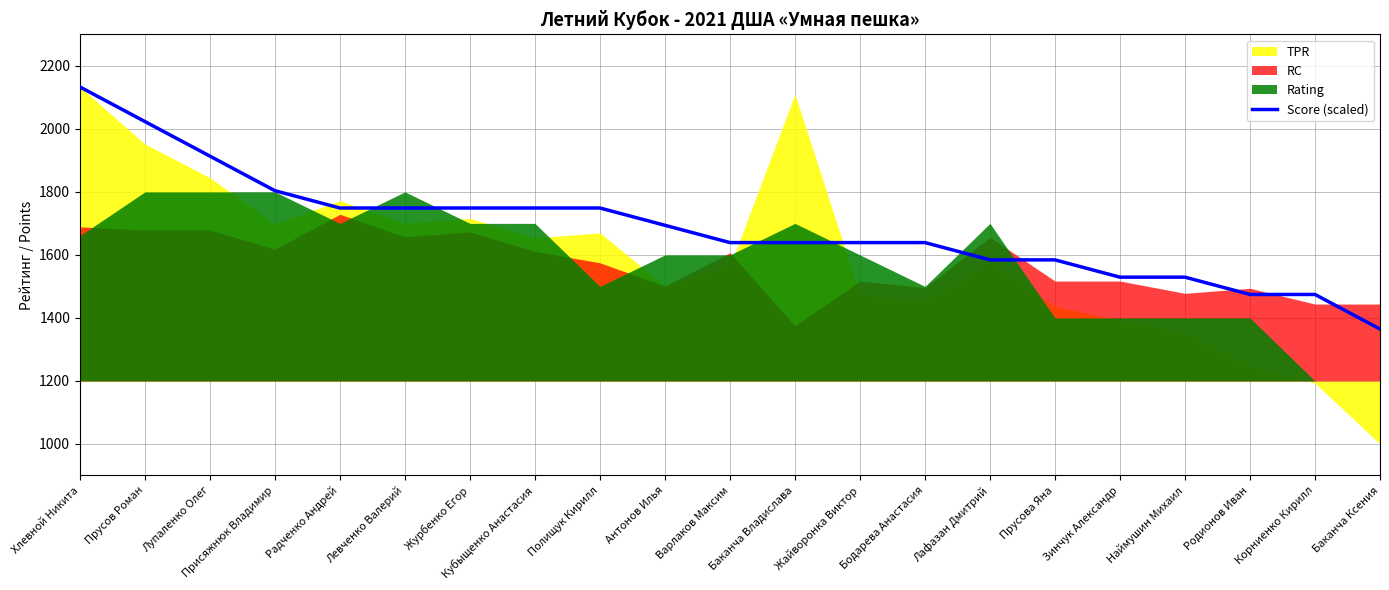

List the labels in order of value, smallest first.

Баканча Ксения, Родионов Иван, Корниенко Кирилл, Зинчук Александр, Наймушин Михаил, Лафазан Дмитрий, Прусова Яна, Варлаков Максим, Баканча Владислава, Жайворонка Виктор, Бодарева Анастасия, Антонов Илья, Радченко Андрей, Левченко Валерий, Журбенко Егор, Кубыщенко Анастасия, Полищук Кирилл, Присяжнюк Владимир, Лупаленко Олег, Прусов Роман, Хлевной Никита